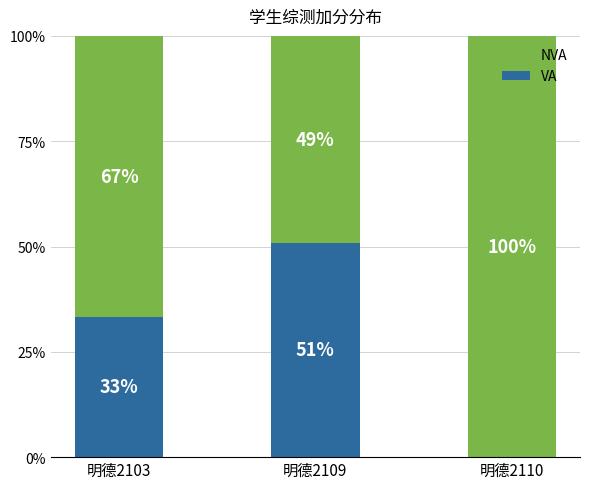

Where is VA nearest to the value 25?

明德2103